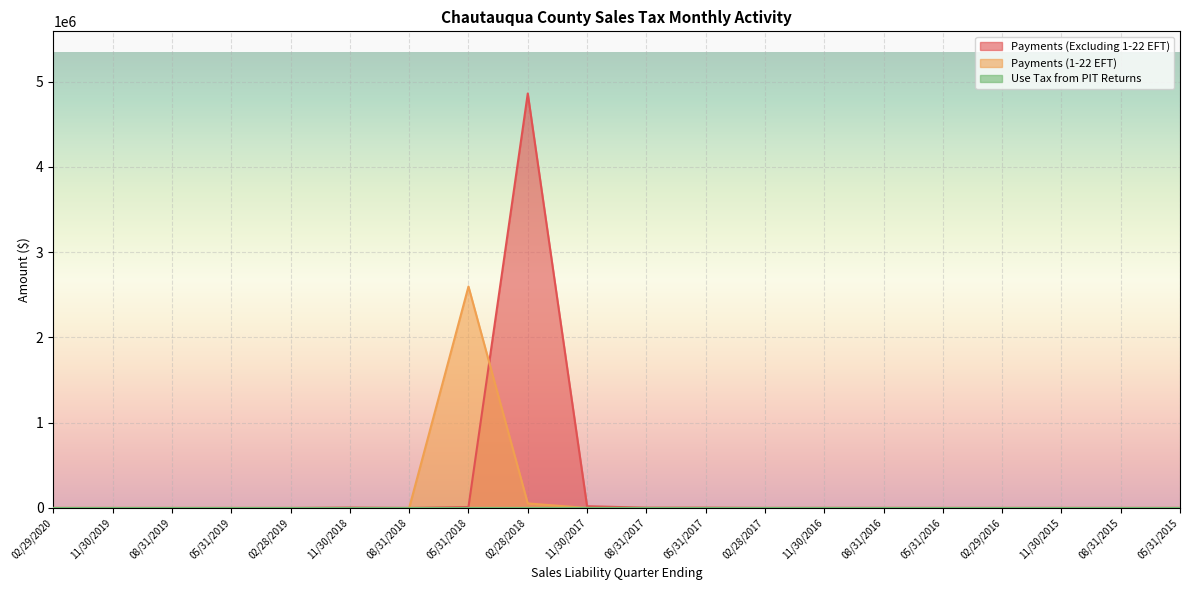

Reading right to left, list all the values displayed in this chart.

Payments (Excluding 1-22 EFT): 252.8	345.9	517.1	292.1	373.8	657.5	751.9	368.1	3462.7	3477.5	20419.9	4859471.0	10763.1	0.0	4167.8	1.1	0.0	0.0	0.0	0.0
Payments (1-22 EFT): 0.0	0.0	0.0	0.0	0.0	0.0	0.0	0.0	0.0	0.0	0.4	53315.8	2596515.2	0.0	0.0	0.0	0.0	0.0	0.0	0.0
Use Tax from PIT Returns: 0.0	0.0	5.3	0.0	0.0	0.0	239.9	0.0	0.0	0.0	668.1	0.0	0.0	0.0	0.0	0.0	0.0	0.0	0.0	0.0